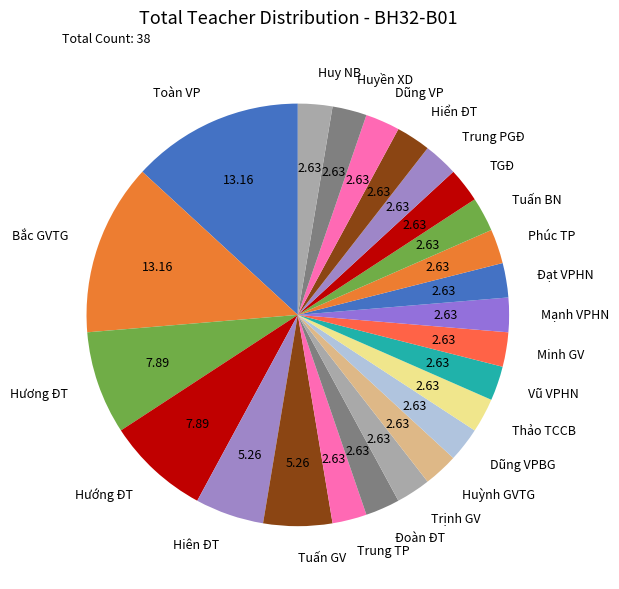

What is the ratio of the value at Đoàn ĐT to the value at Trung TP?

1.0